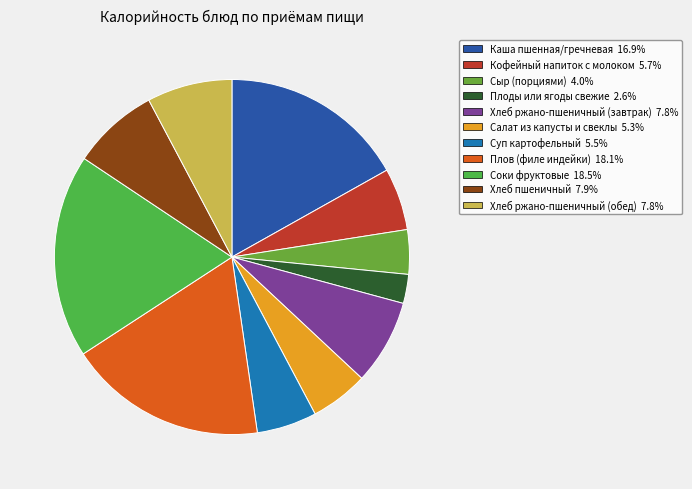

How many slices are in this pie chart?

11